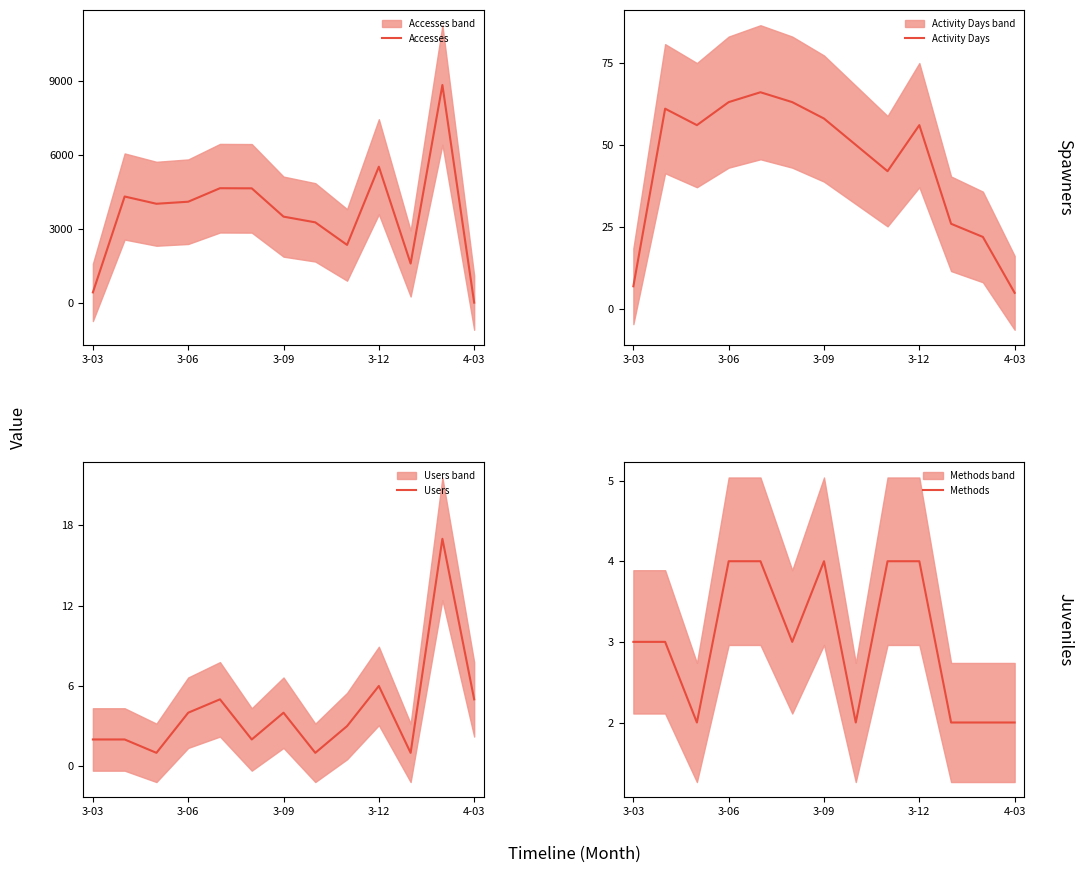

True or false: Activity Days and Methods intersect in this chart.

False